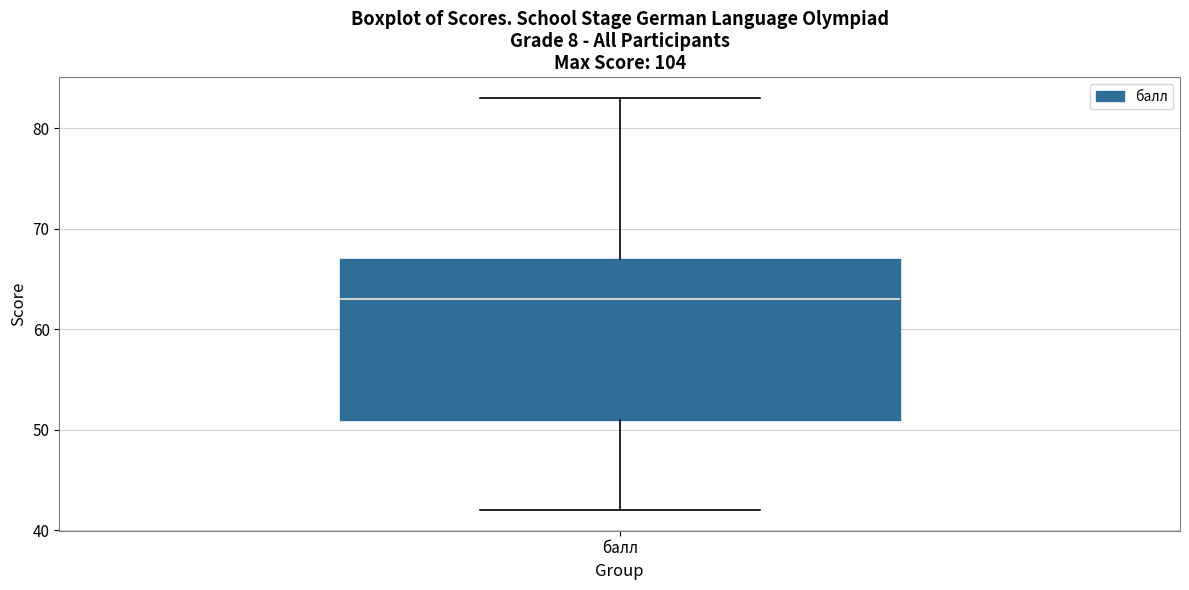

Where is the upper edge of the box for балл on the y-axis? The values are not printed on the chart, so give them approximately, as read against the axis.

67